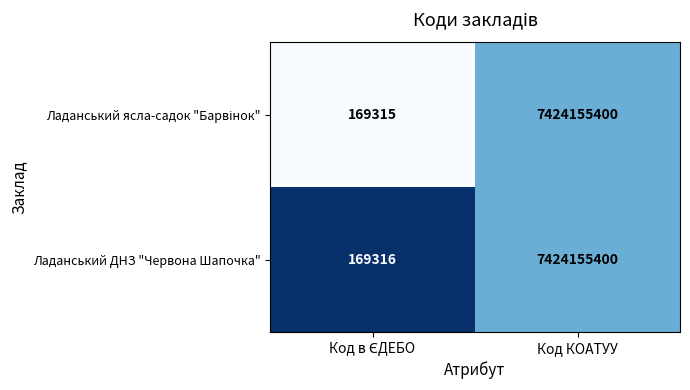

At which category is the sum across all series the highest?

Код КОАТУУ